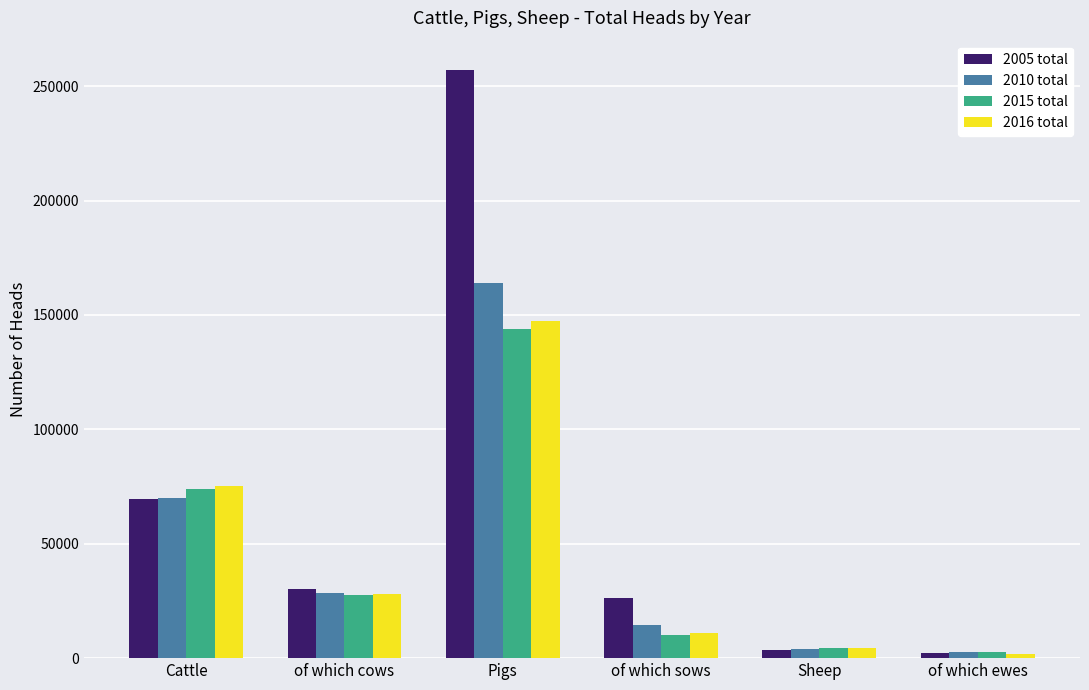

The 2005 total series shows 257049 at Pigs. True or false?

True